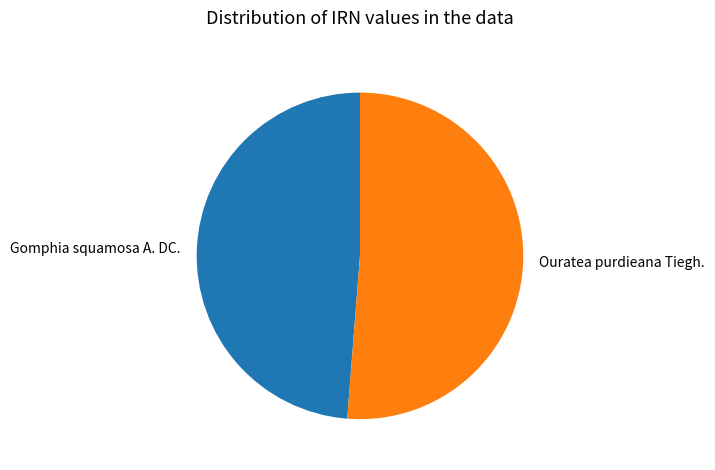

Is it true that Gomphia squamosa A. DC. is 38% of the pie?

False